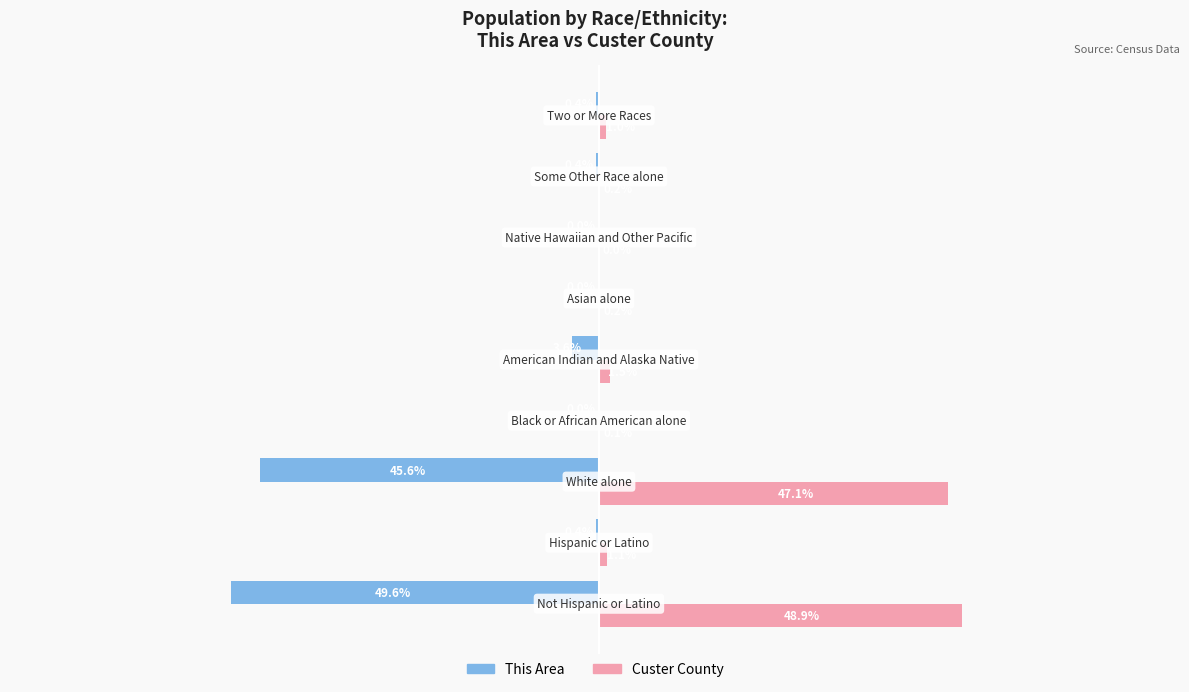

What are all the series names shown in the legend?

This Area, Custer County